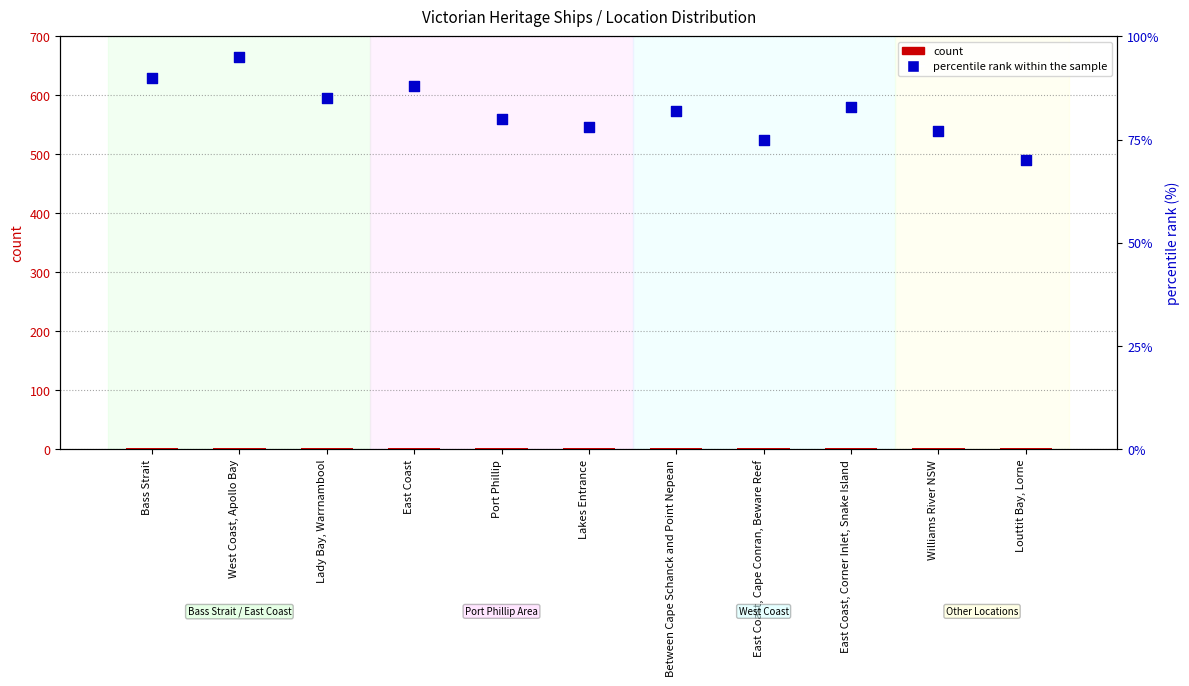

Is the value of count at Louttit Bay, Lorne greater than the value of percentile rank within the sample at East Coast?

No